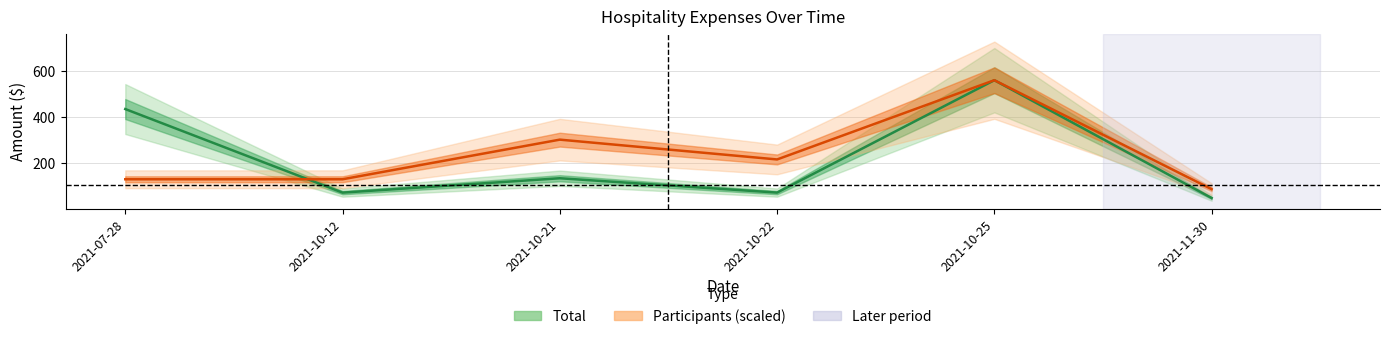

Rank the series at 2021-10-12 from highest to lowest value.

Participants (scaled), Total